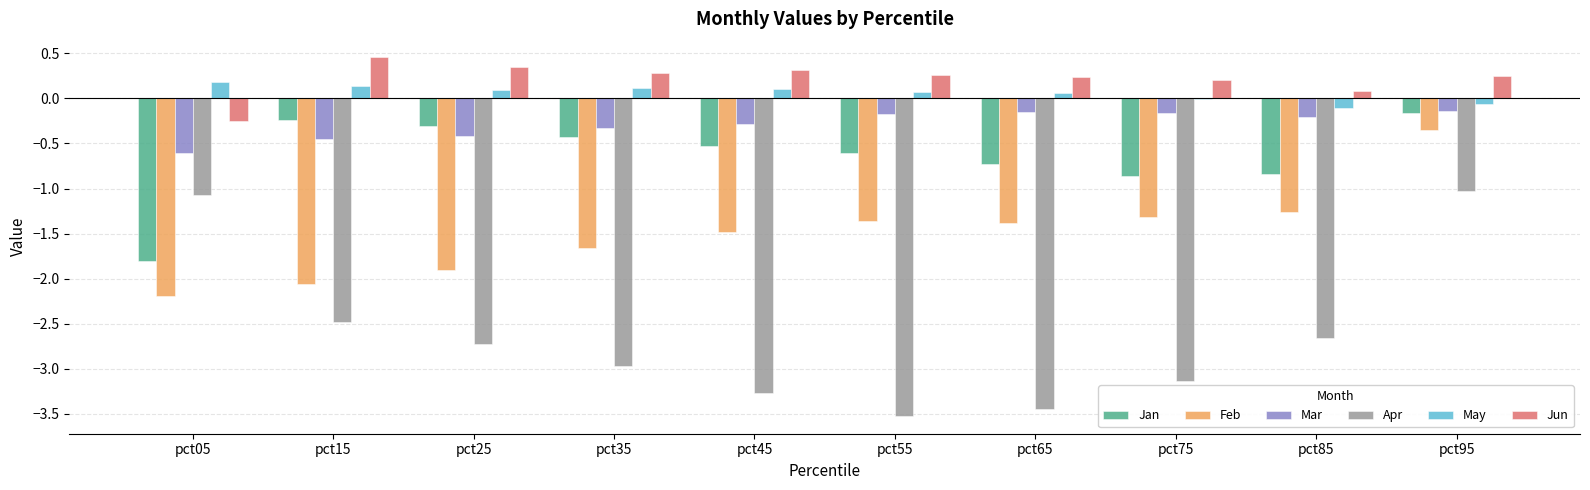

What are all the series names shown in the legend?

Jan, Feb, Mar, Apr, May, Jun